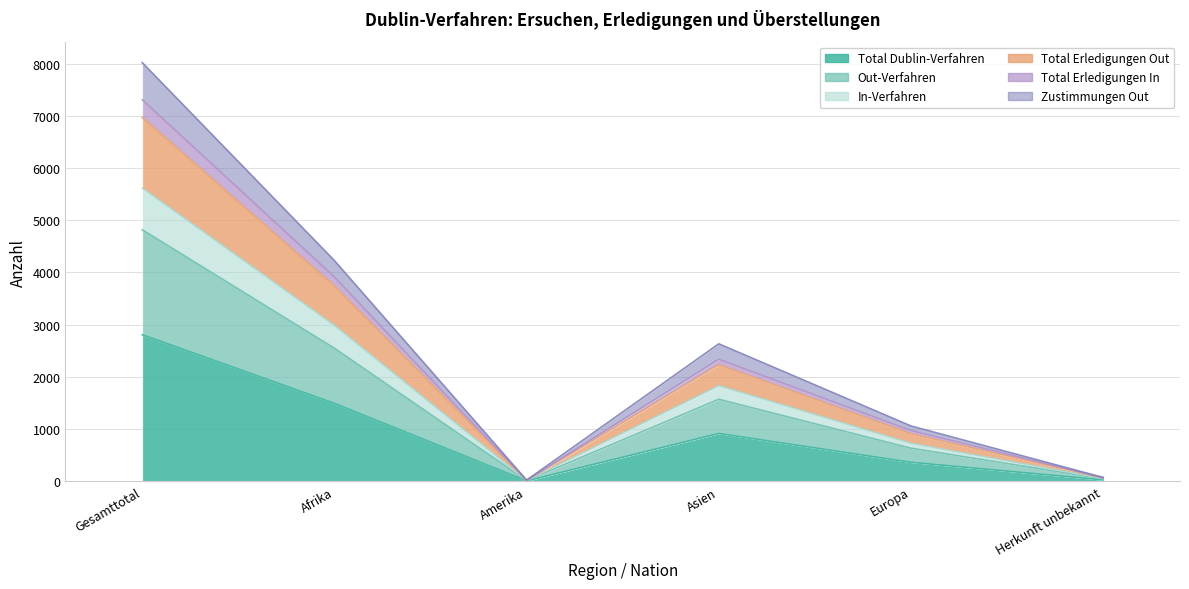

What is the label of the 2nd point from the left?

Afrika